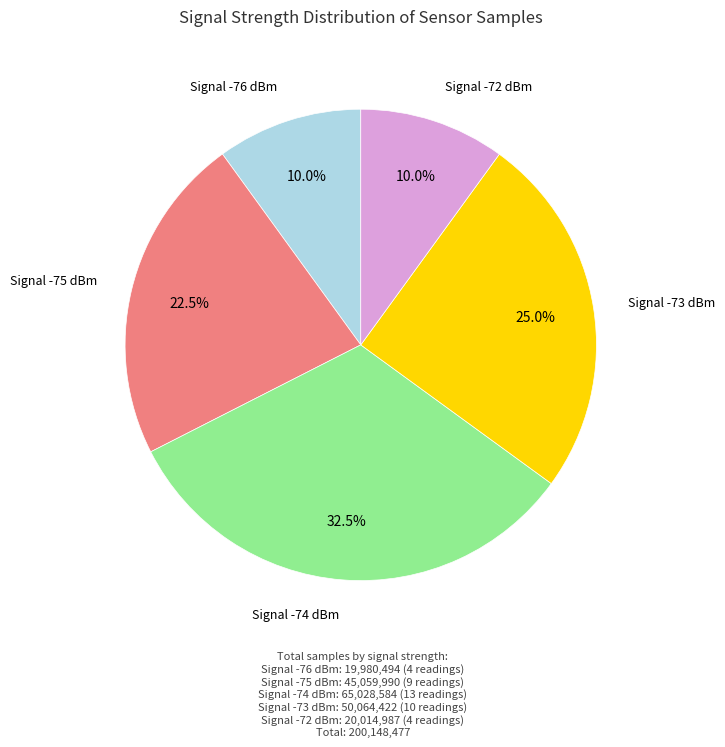

Between Signal -73 dBm and Signal -72 dBm, which is larger?

Signal -73 dBm